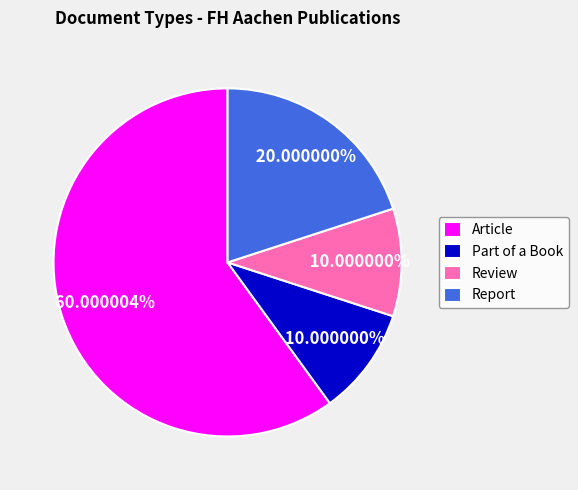

Is the sum of Review and Article greater than half?

Yes